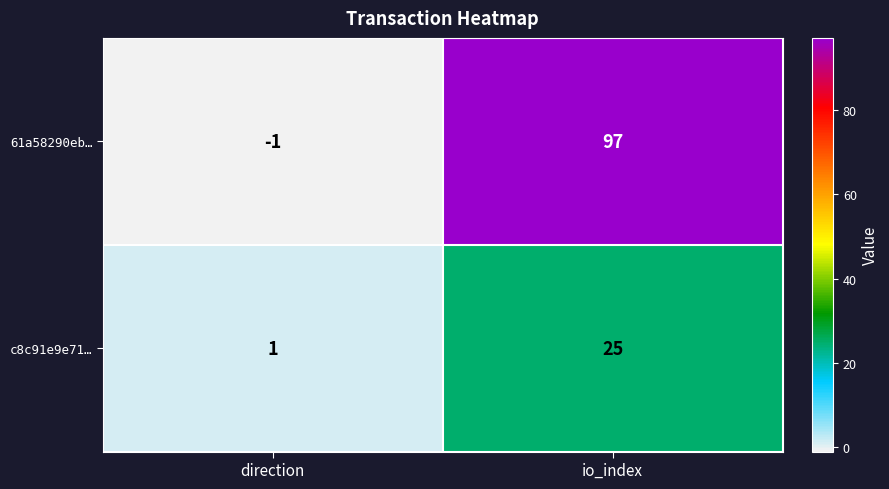

Which category has the highest value in the 61a58290eb… series?

io_index